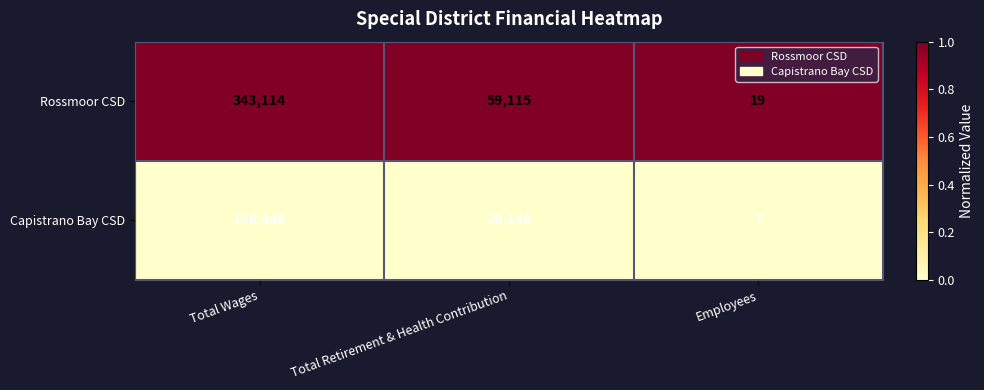

Rank the series by their maximum value, from lowest to highest.

Capistrano Bay CSD, Rossmoor CSD